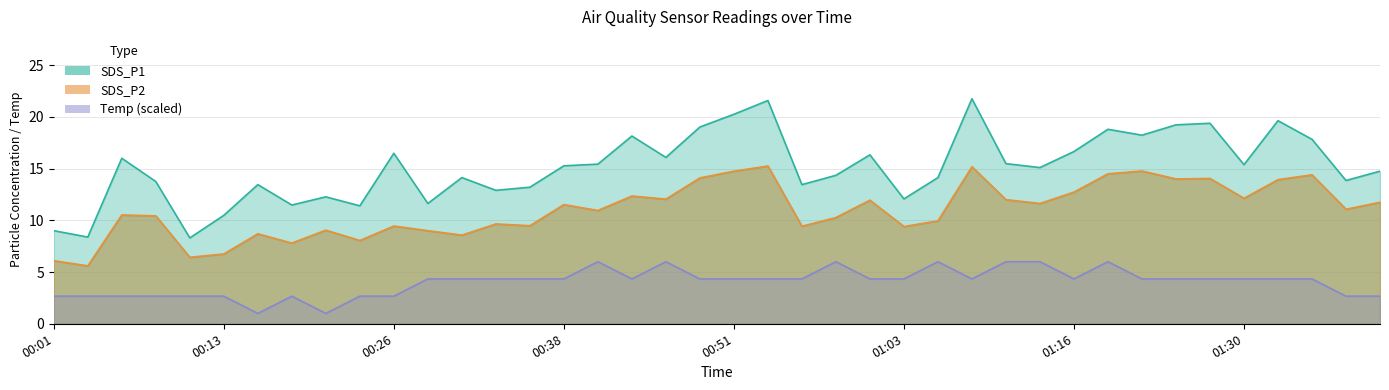

Which has a higher value, 01:11 or 00:58?

01:11